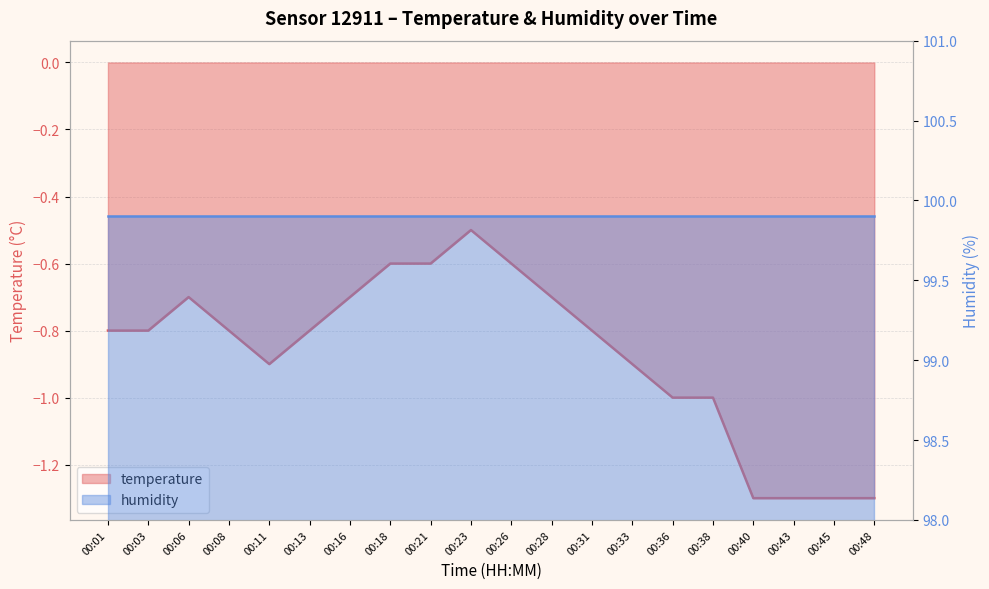

Does the chart display data point markers on the line(s)?

No